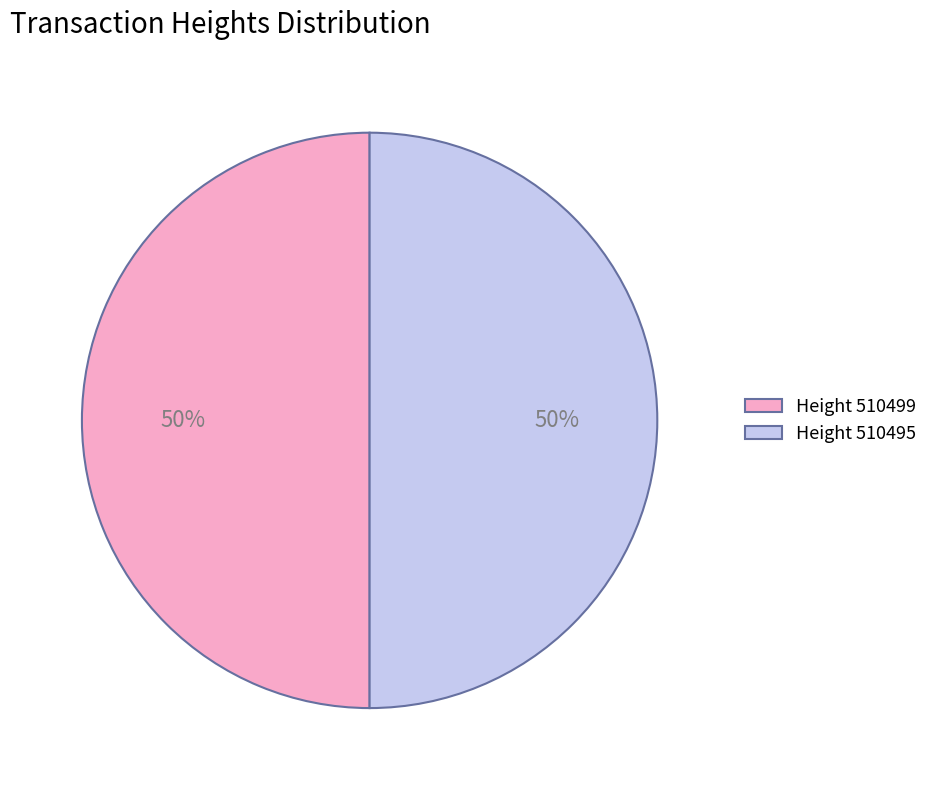

What is the ratio of the value at Height 510495 to the value at Height 510499?

1.0